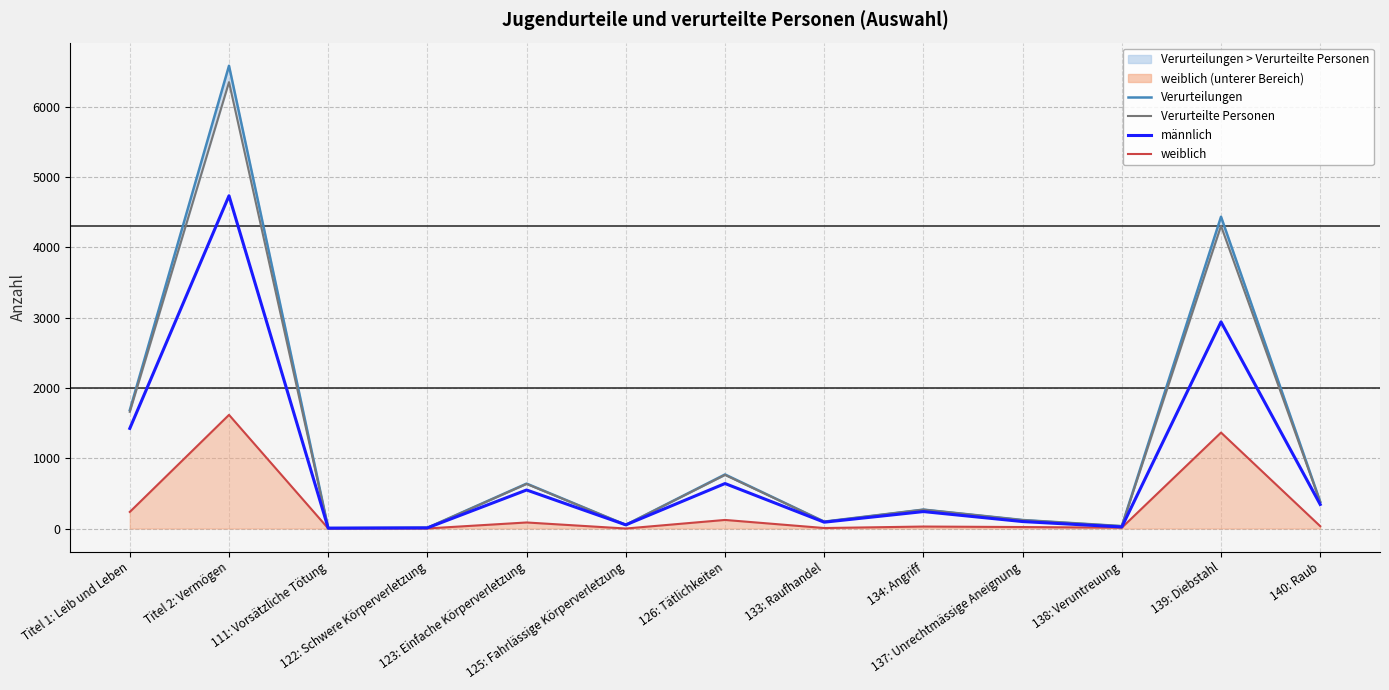

Where does the männlich series first go above 241?

Titel 1: Leib und Leben